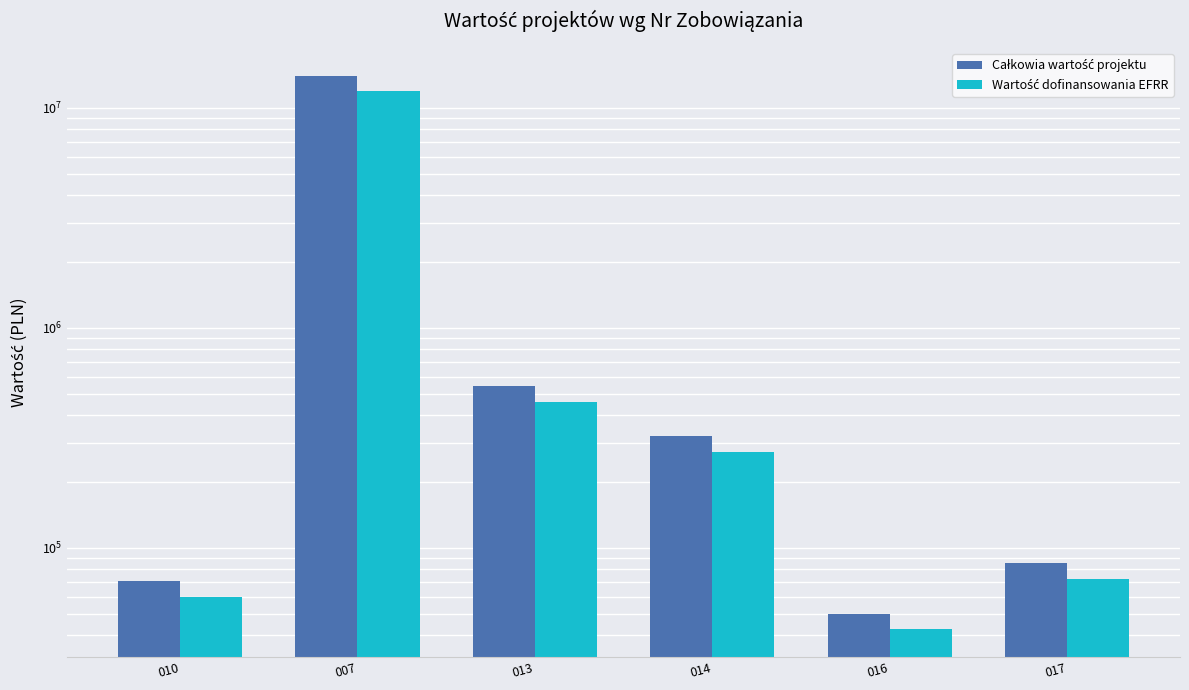

Reading right to left, what are all the values shown in this chart?

Całkowia wartość projektu: 017=85000.0	016=50000.0	014=320800.0	013=542450.0	007=13985120.0	010=70584.0
Wartość dofinansowania EFRR: 017=72250.0	016=42500.0	014=272680.0	013=461082.5	007=11887352.0	010=59996.4